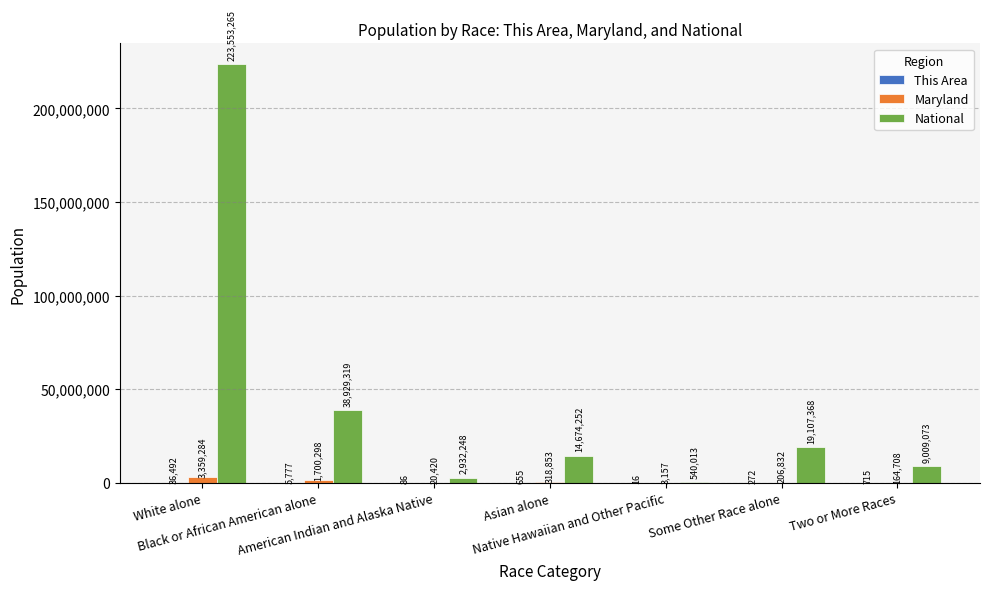

Which series has the largest total across all categories?

National